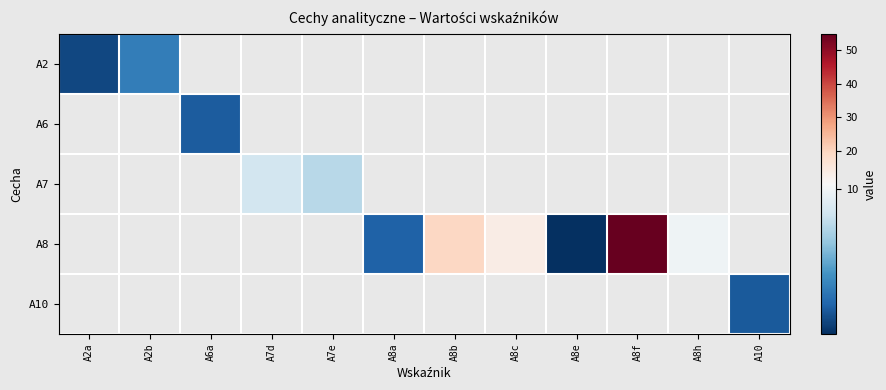

Which category has the highest value in the A2 series?

A2b